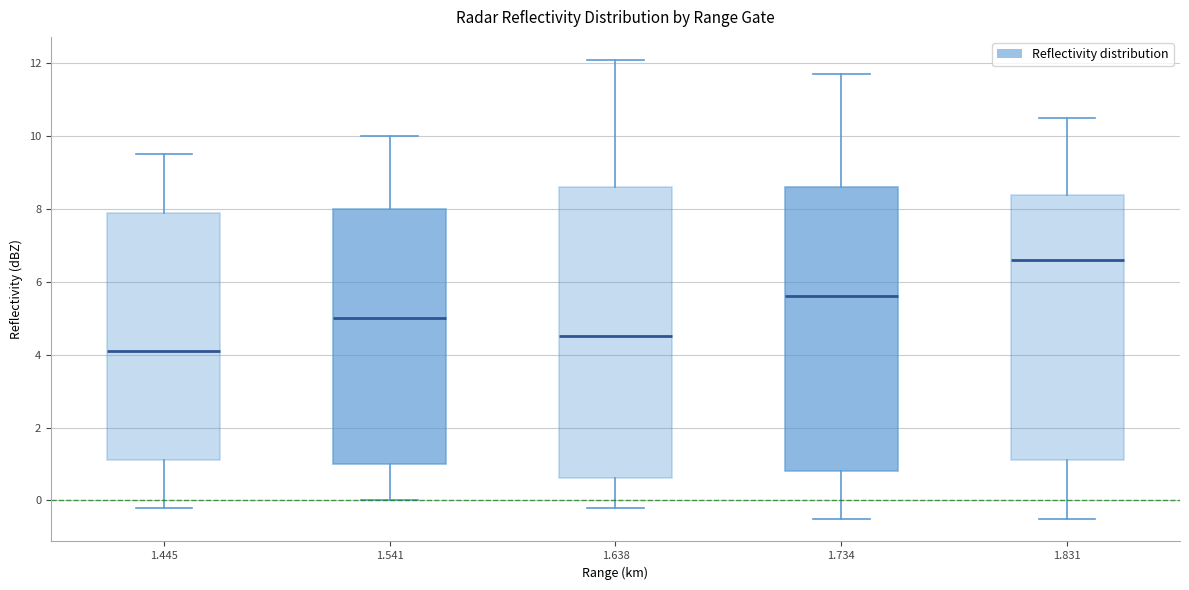

Reading left to right, read every box against the y-axis: the position of its median line, the range the box covers, and the ends of its whiskers. The values are not printed on the chart, so give them approximately, as read against the axis.

1.445: median 4.2, box 1.2 to 8.0, whiskers -0.2 to 9.6
1.541: median 5.0, box 1.0 to 8.0, whiskers 0.0 to 10.0
1.638: median 4.6, box 0.6 to 8.6, whiskers -0.2 to 12.2
1.734: median 5.6, box 0.8 to 8.6, whiskers -0.4 to 11.8
1.831: median 6.6, box 1.2 to 8.4, whiskers -0.4 to 10.6